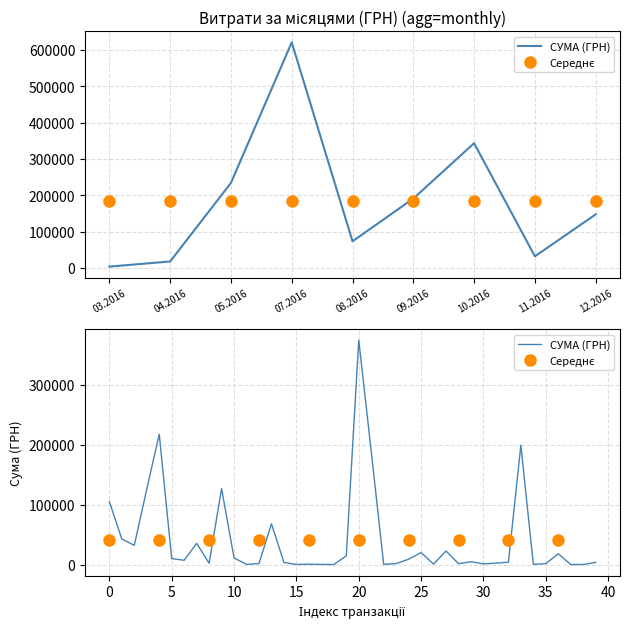

Between 01.05.2016 and 02.03.2016, which is larger?

01.05.2016